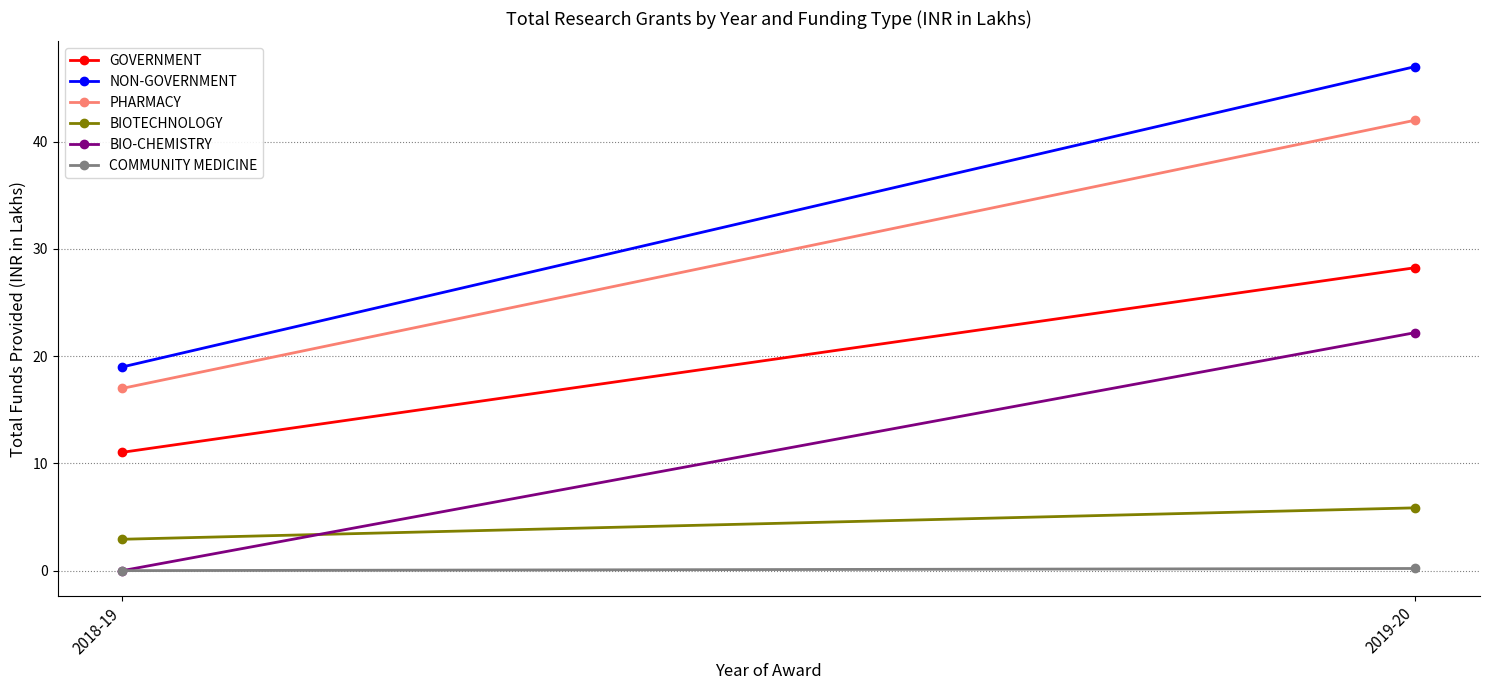

Which series has the largest total across all categories?

NON-GOVERNMENT